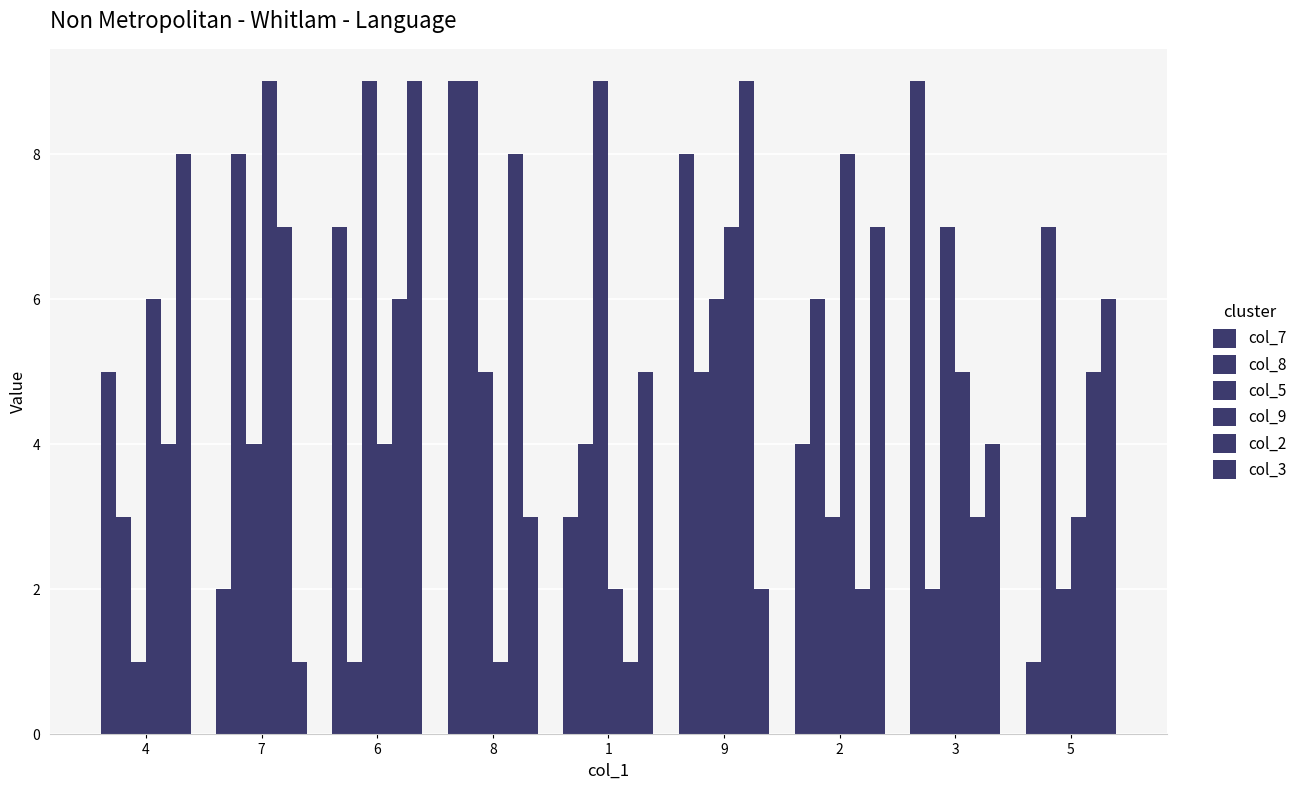

How many data points does each series have?

9